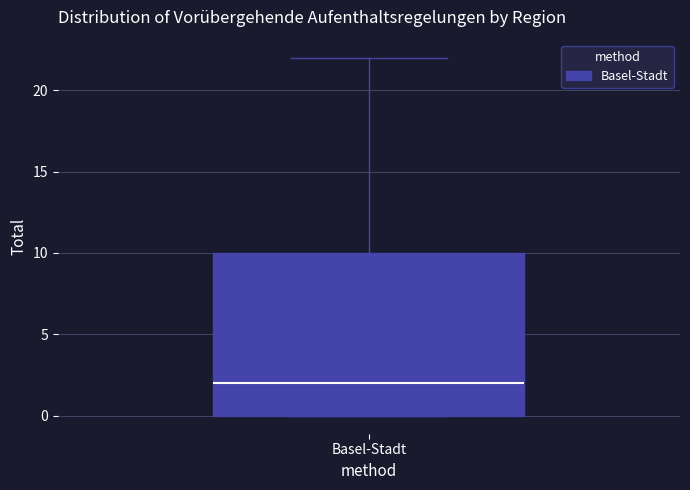

Read this box plot against the y-axis: the position of the median line, the range covered by the box, and the ends of both whiskers. The values are not printed on the chart, so give them approximately, as read against the axis.

median 2, box 0 to 10, whiskers 0 to 22